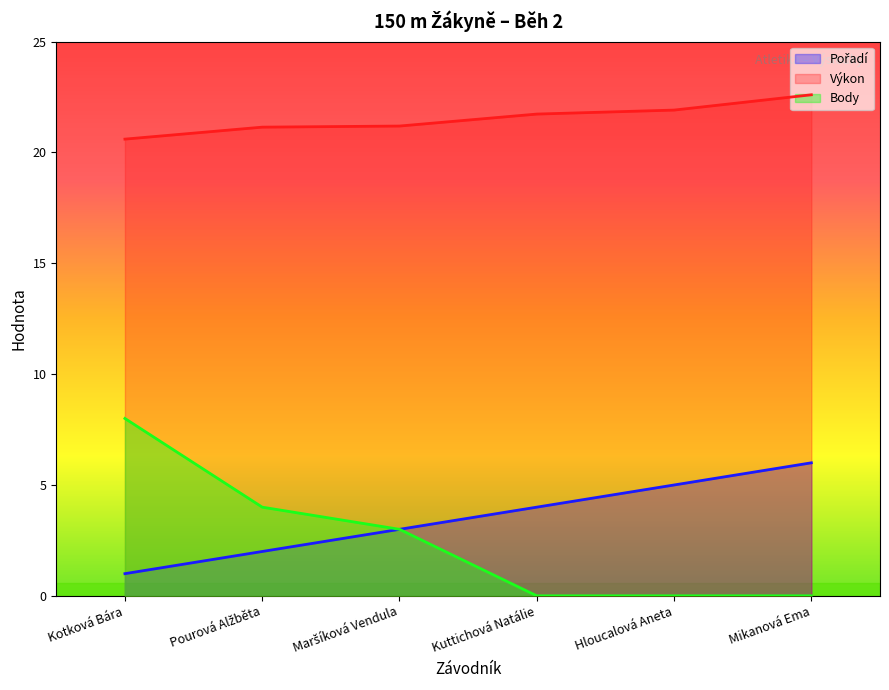

True or false: Výkon and Body cross at least once.

False